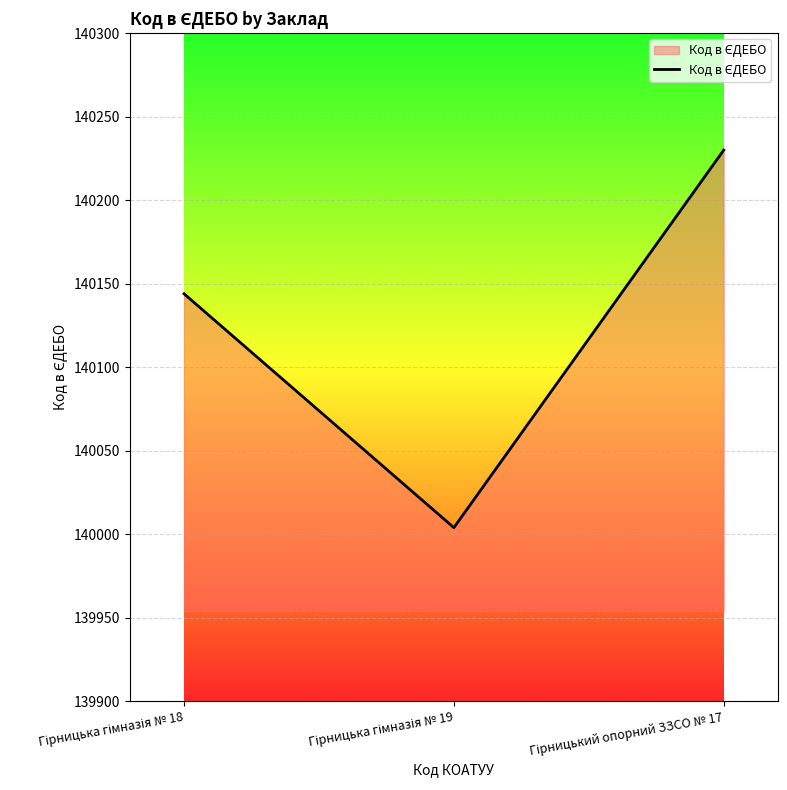

Reading left to right, what are all the values shown in this chart?

140144	140004	140230